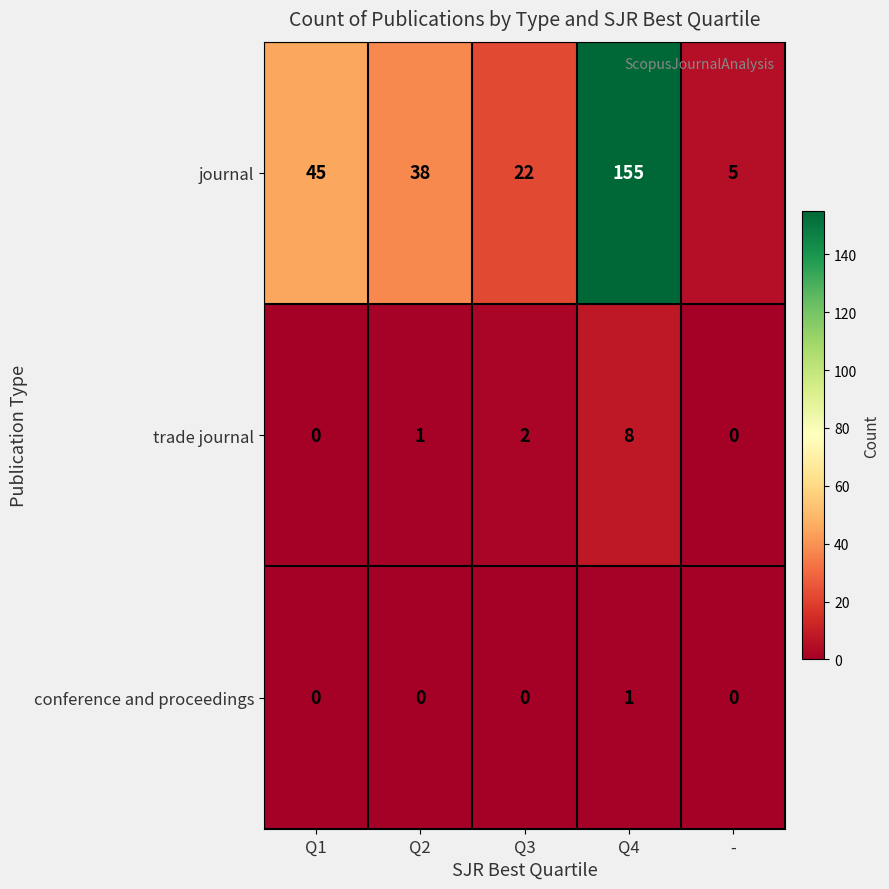

Reading left to right, list all the values displayed in this chart.

journal: 45	38	22	155	5
trade journal: 0	1	2	8	0
conference and proceedings: 0	0	0	1	0